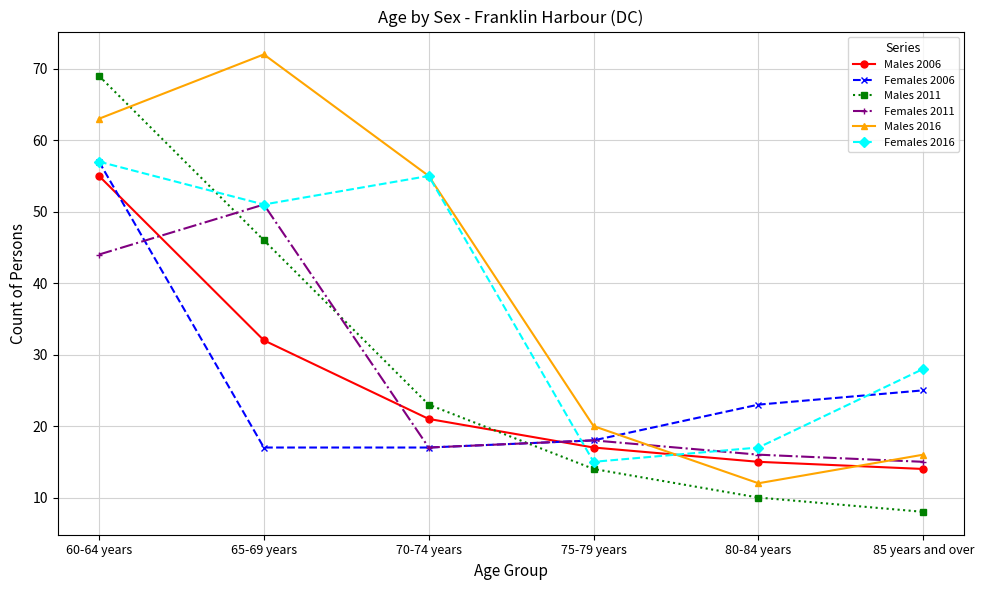

Is the value of Males 2016 at 80-84 years greater than the value of Females 2016 at 70-74 years?

No